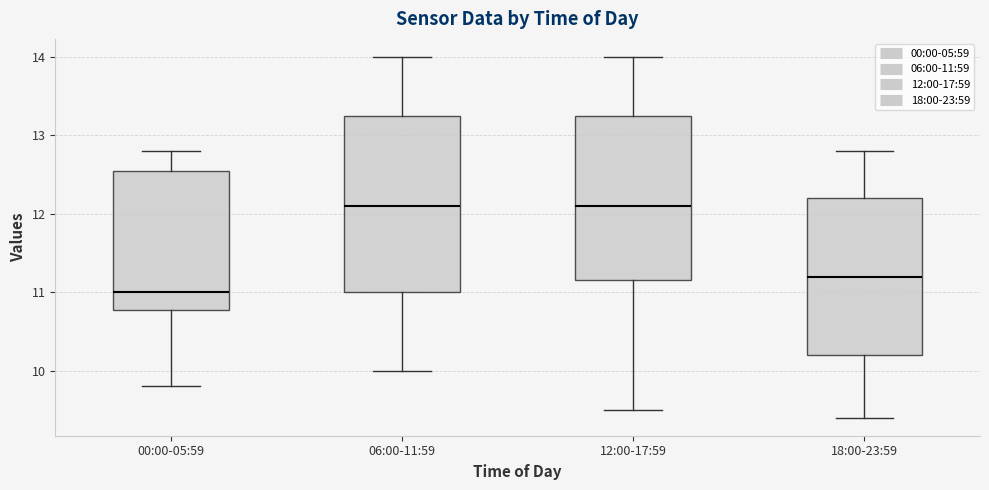

Reading left to right, read every box against the y-axis: the position of its median line, the range the box covers, and the ends of its whiskers. The values are not printed on the chart, so give them approximately, as read against the axis.

00:00-05:59: median 11.0, box 10.8 to 12.6, whiskers 9.8 to 12.8
06:00-11:59: median 12.1, box 11.0 to 13.3, whiskers 10.0 to 14.0
12:00-17:59: median 12.1, box 11.2 to 13.3, whiskers 9.5 to 14.0
18:00-23:59: median 11.2, box 10.2 to 12.2, whiskers 9.4 to 12.8